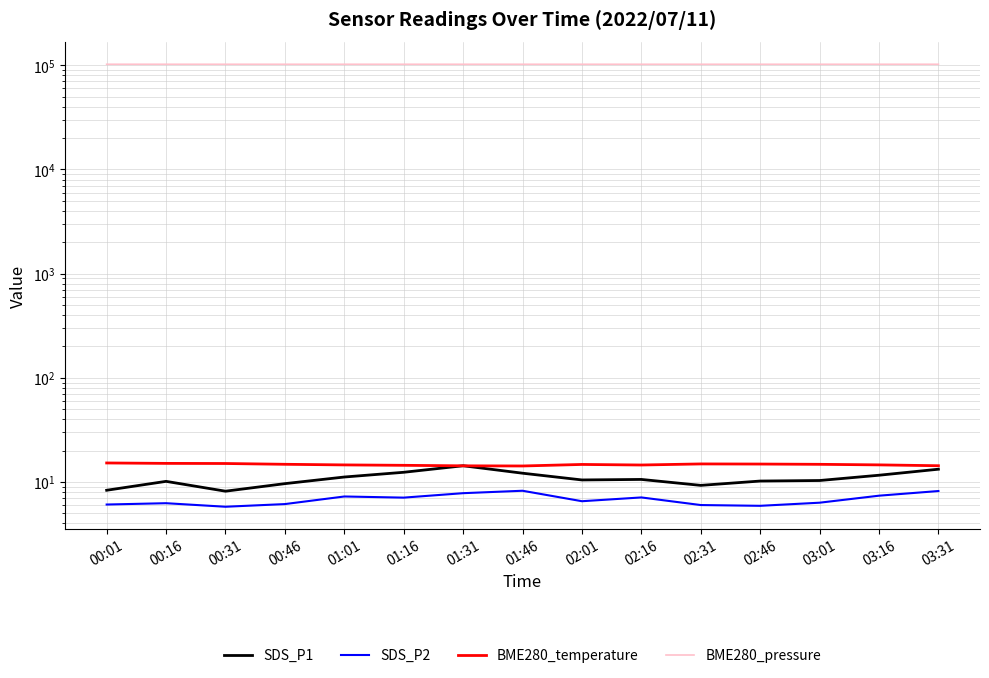

True or false: SDS_P1 has a value of 10.4 at 02:01.

True